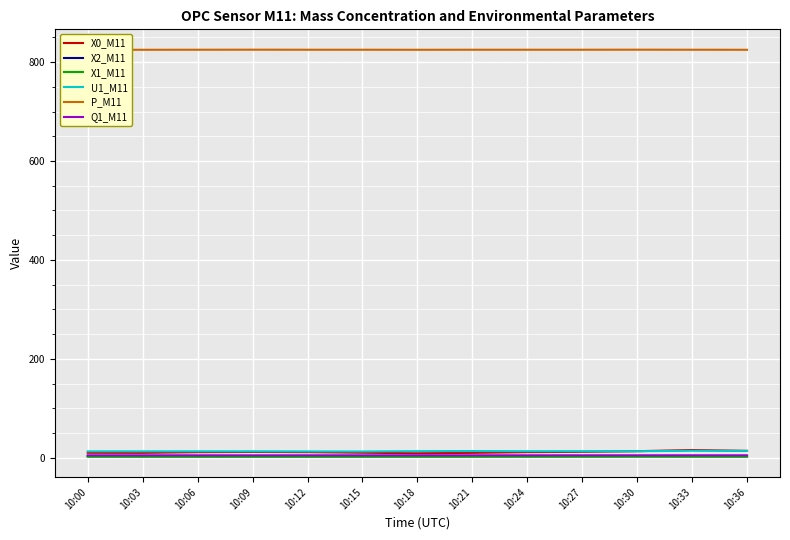

True or false: U1_M11 has a value of 14.2 at 10:33.

True